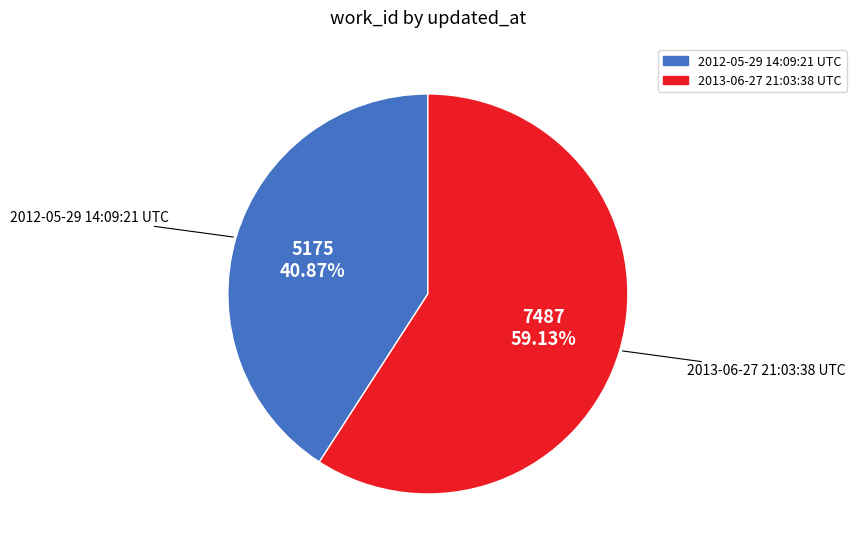

Is the sum of 2012-05-29 14:09:21 UTC and 2013-06-27 21:03:38 UTC greater than half?

Yes